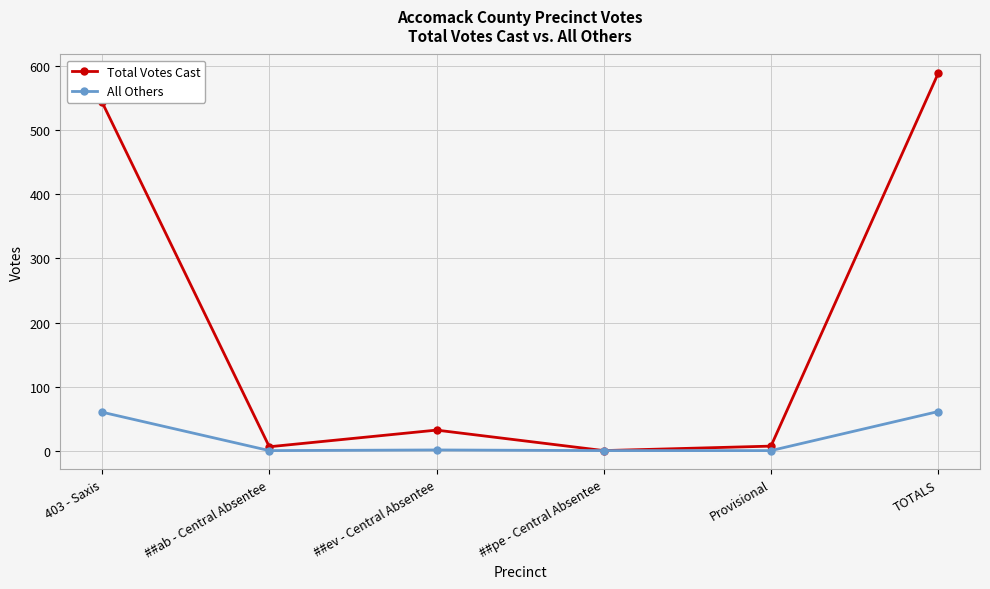

List the series in order of their peak value, highest first.

Total Votes Cast, All Others